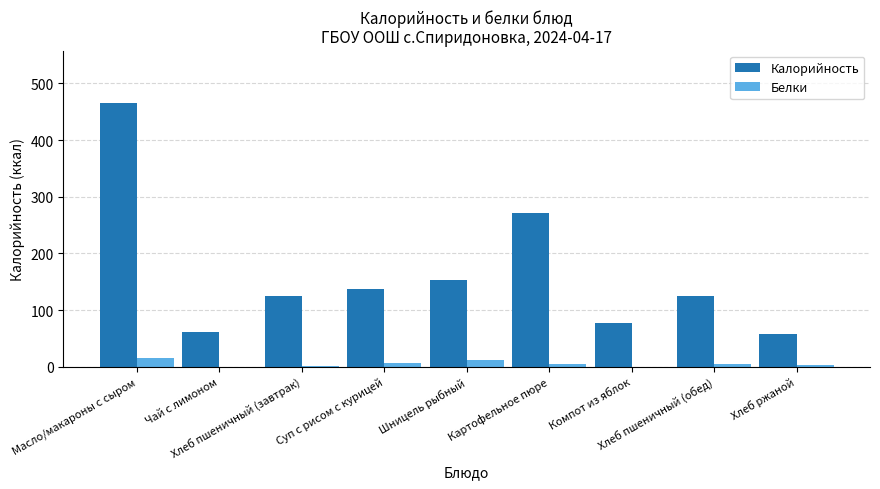

Which series has the largest total across all categories?

Калорийность